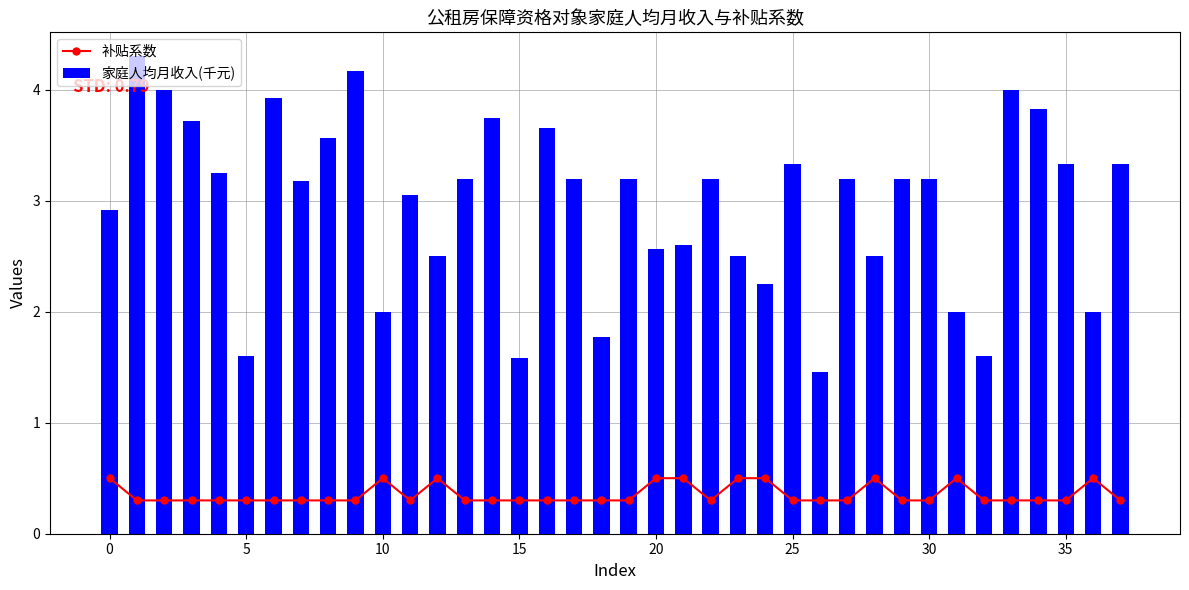

How many 补贴系数 values are between 0 and 1?

38